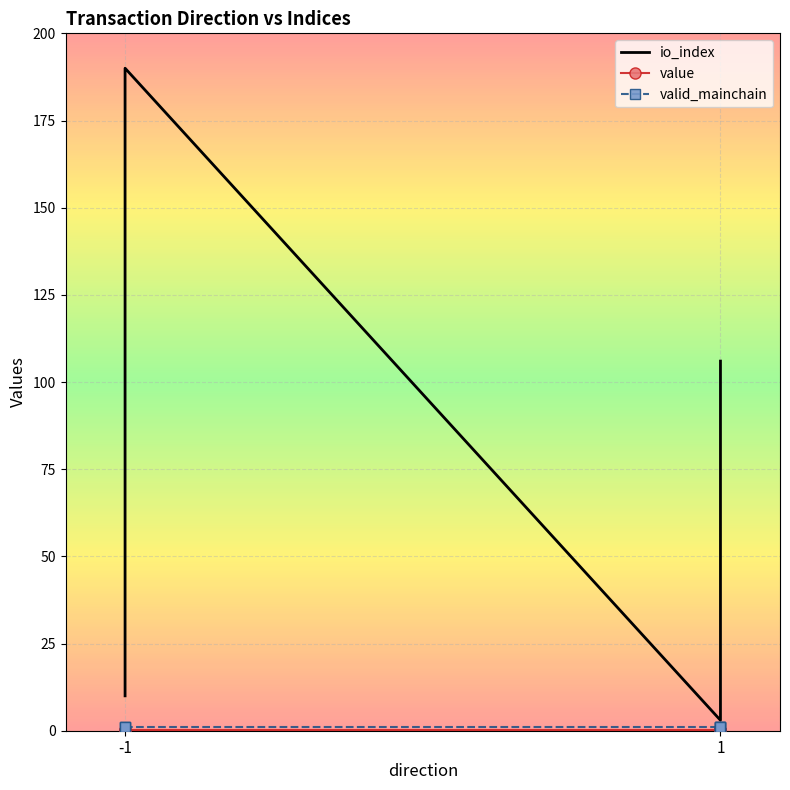

Which category has the lowest value in the value series?

-1